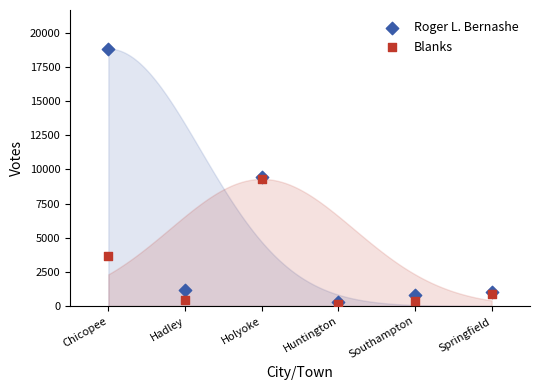

In the Blanks series, what Y value is closest to 4739?

3687